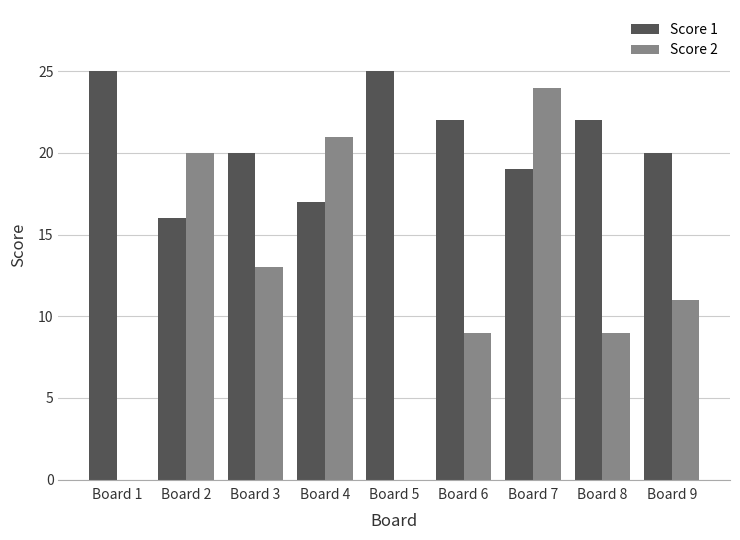

What are all the series names shown in the legend?

Score 1, Score 2